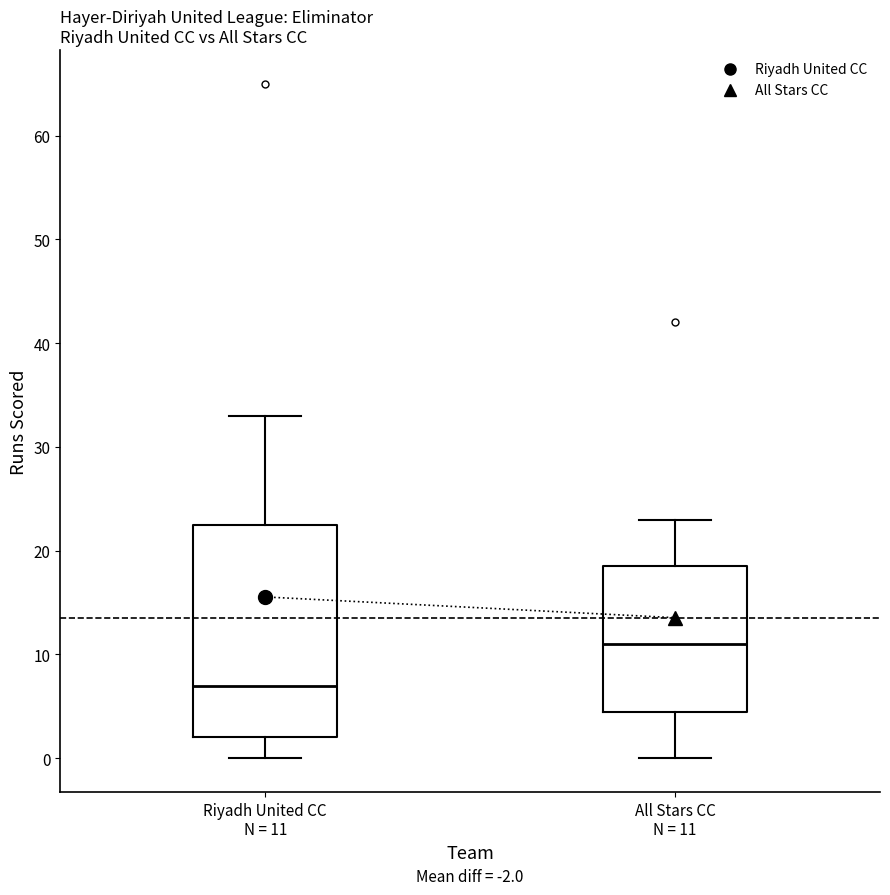

Which box has the lowest median line?

Riyadh United CC N = 11